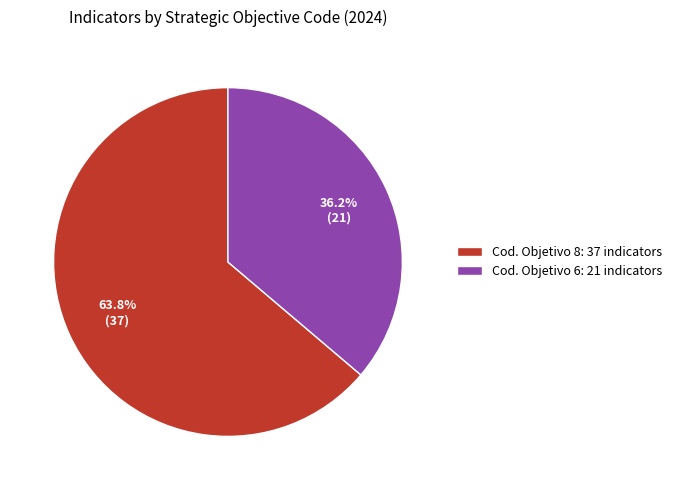

What is the majority slice?

Cod. Objetivo 8: 37 indicators